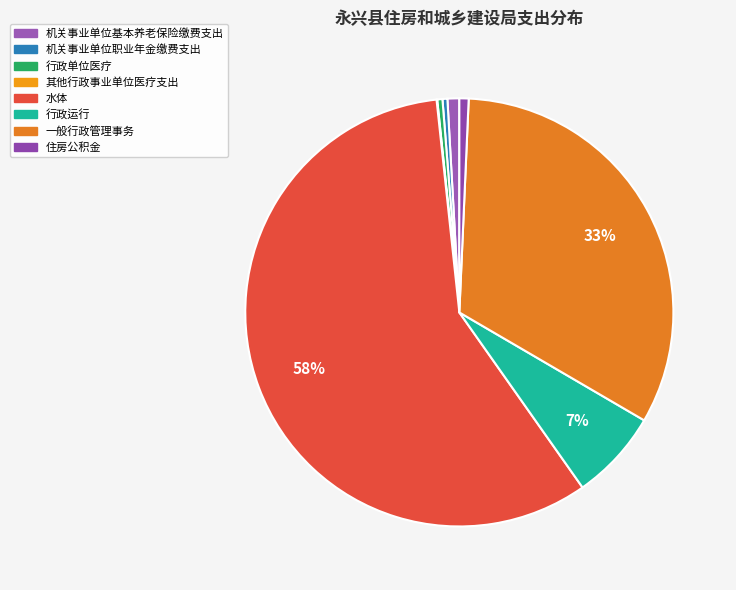

What is the largest slice in the pie chart?

水体